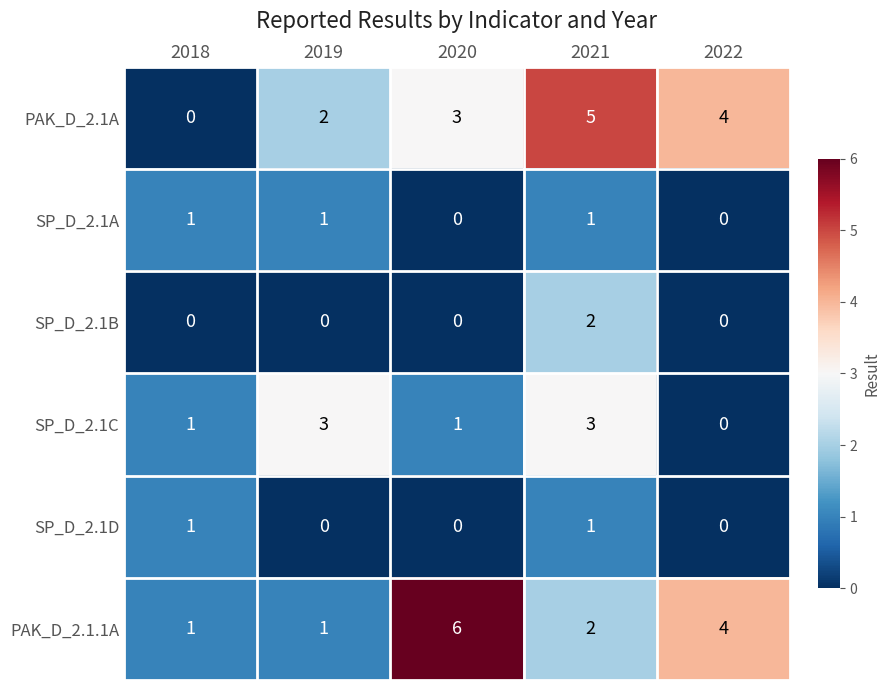

The SP_D_2.1B series shows 0 at 2022. True or false?

True